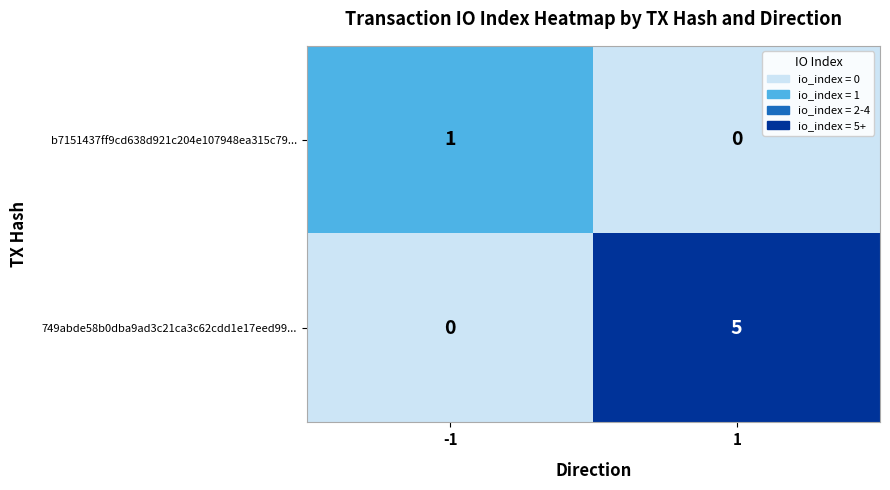

What is the difference between the maximum and minimum values in the 749abde58b0dba9ad3c21ca3c62cdd1e17eed99... series?

5